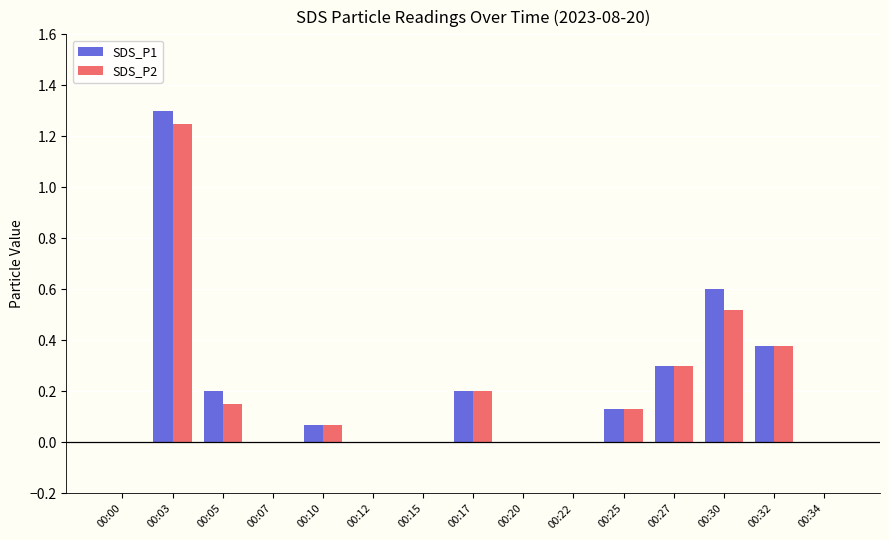

Does the chart contain stacked bars?

No